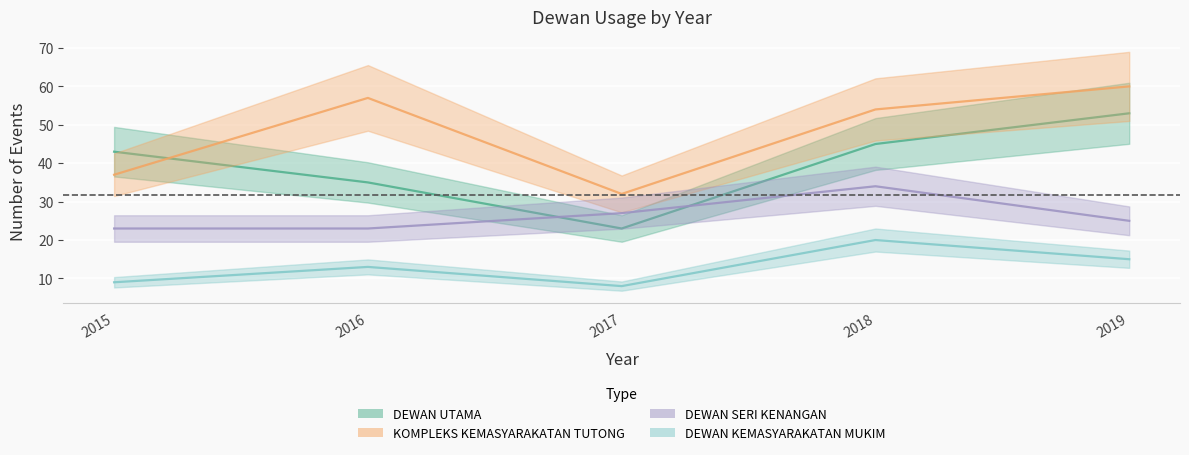

At how many categories does at least one series exceed 16?

5